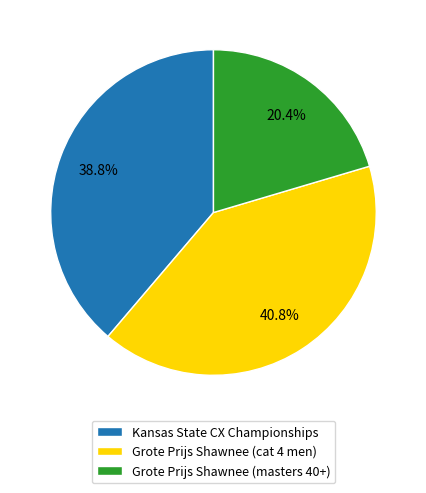

Count the number of slices in the pie.

3